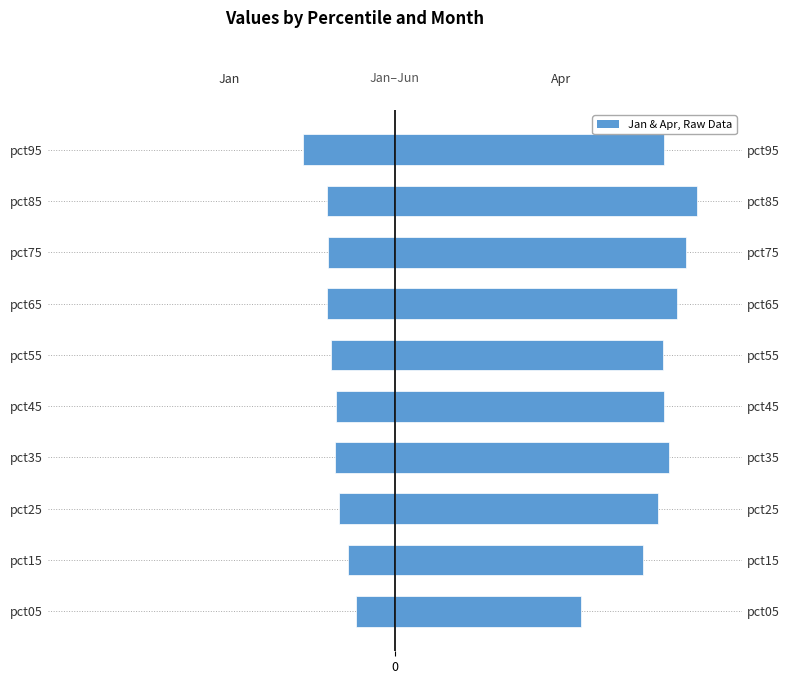

What is the value of the Apr bar at the 2nd from the left?

1.3